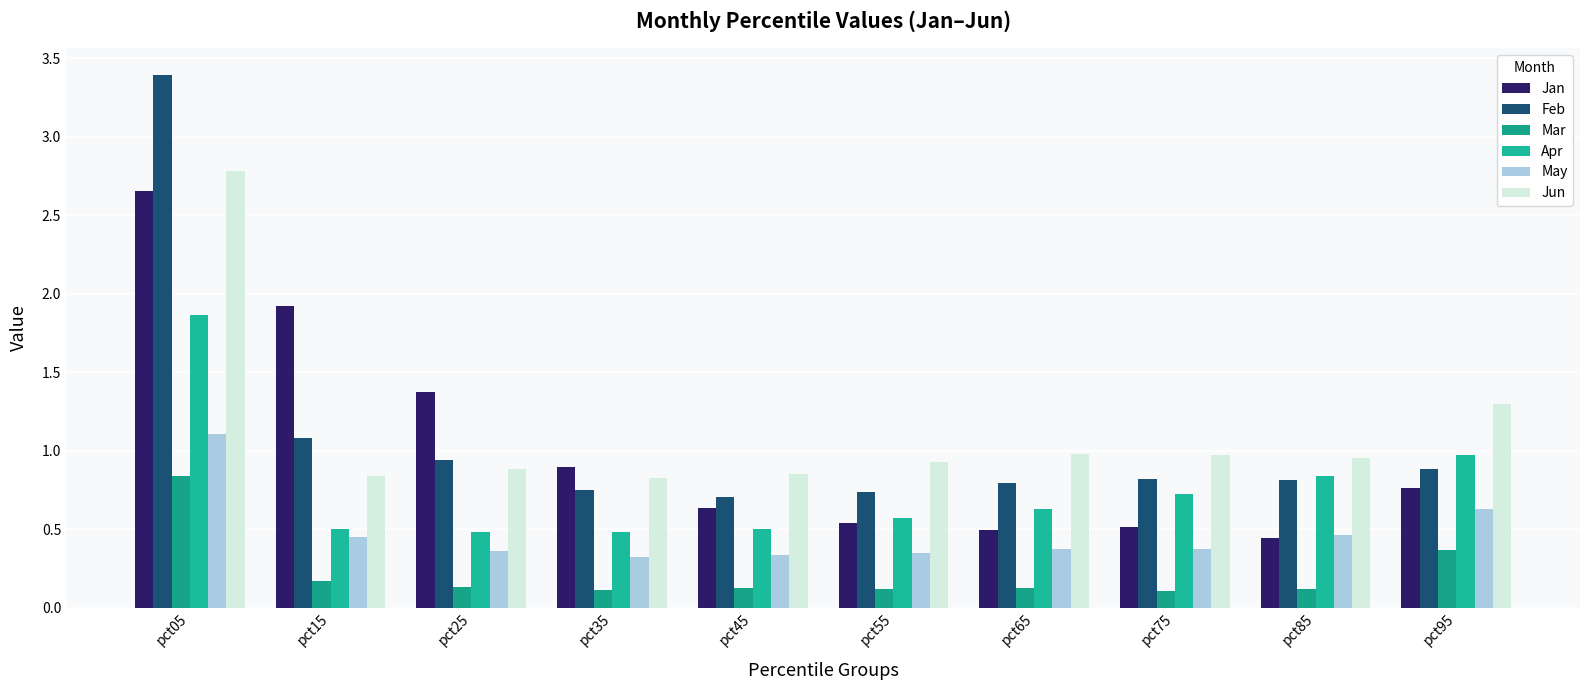

Which series has the widest spread of values?

Feb